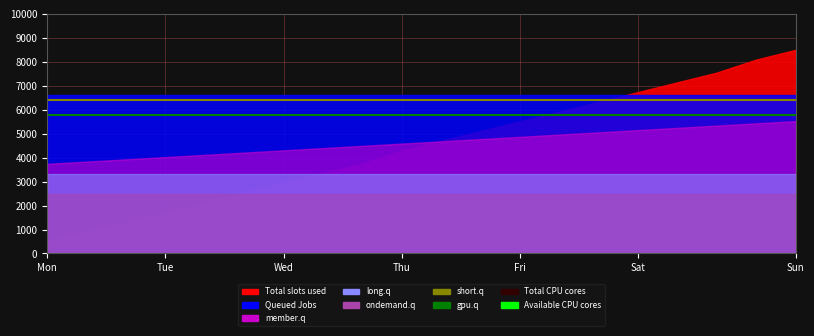

What is the highest value of the short.q series?

6400